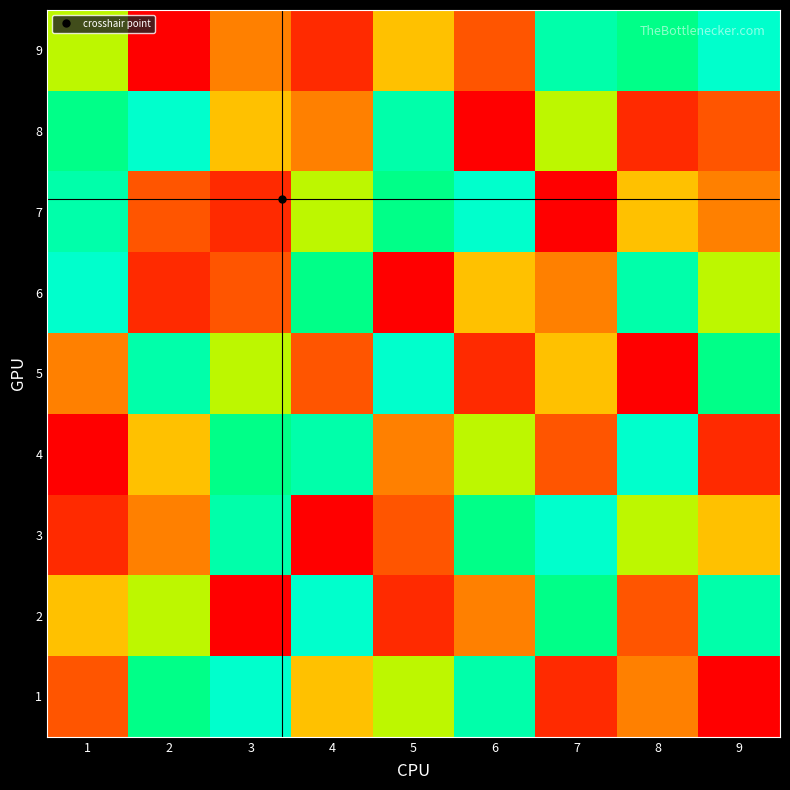

Which has a higher value, 6 or 8?

8